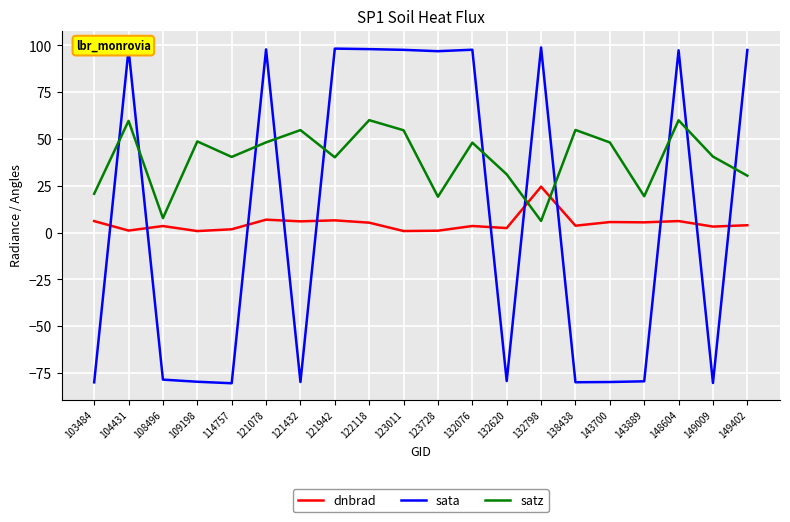

What is the lowest value of the satz series?

6.2